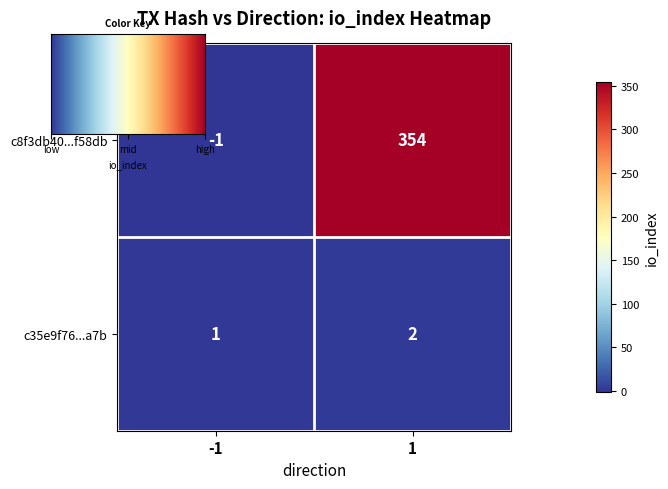

Between -1 and 1, which series saw the biggest shift?

c8f3db40...f58db